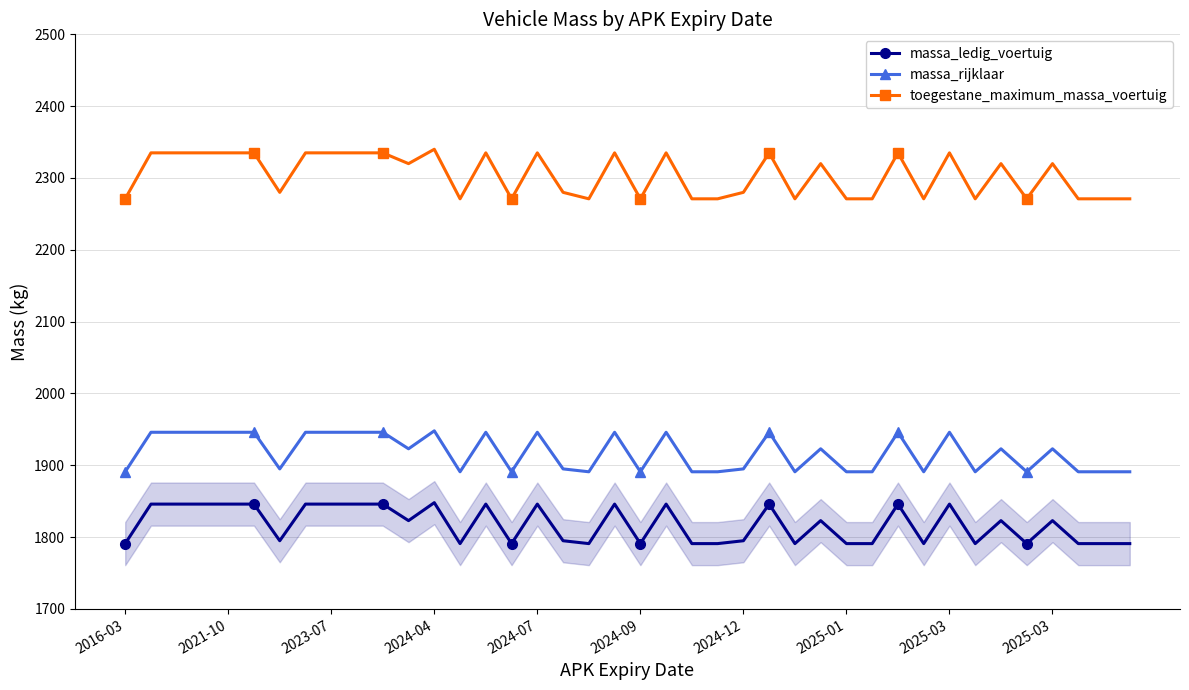

What is the sum of the toegestane_maximum_massa_voertuig values at 34 and 23?

4591